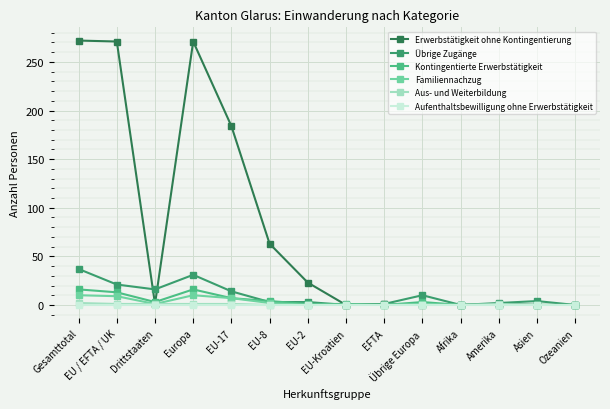

Count the number of categories in the chart.

14